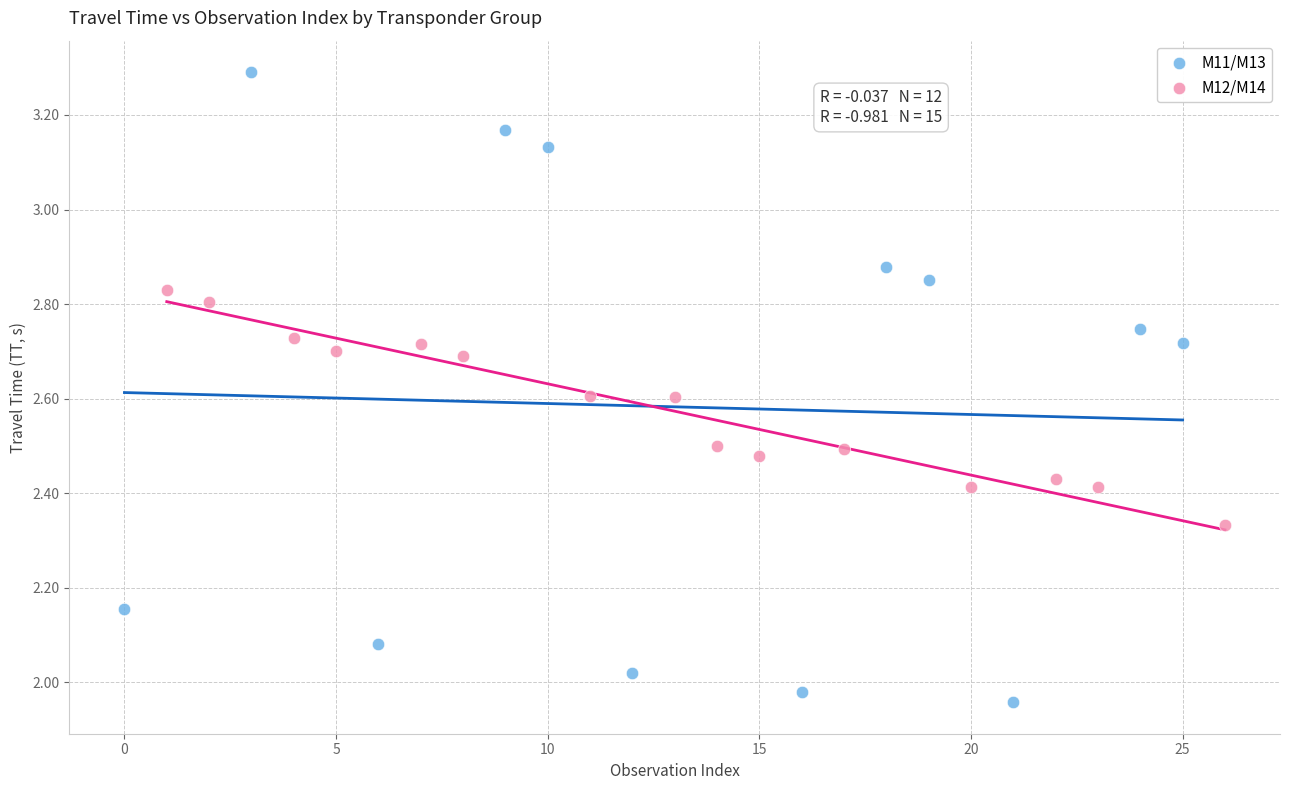

Which series contains the highest Y value?

M11/M13